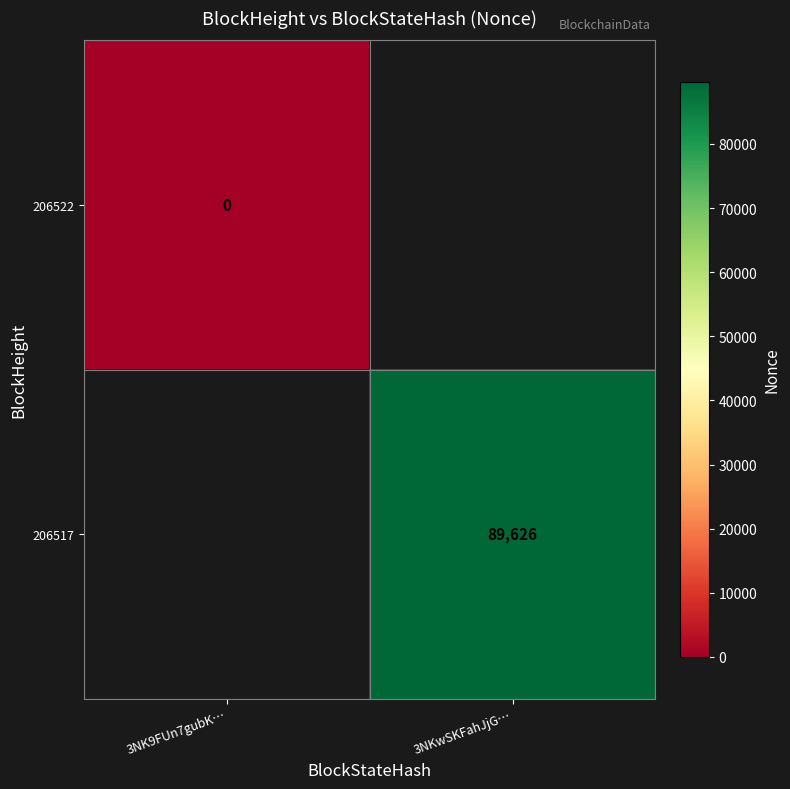

At which category does the chart reach its minimum across all series?

3NK9FUn7gubK…